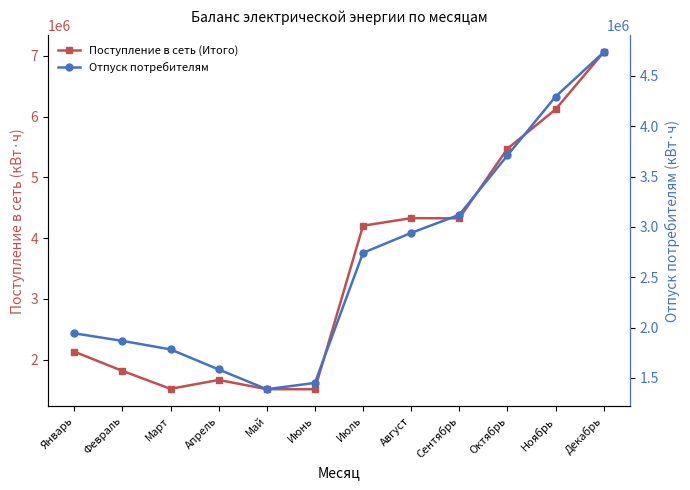

What is the lowest value of the Отпуск потребителям series?

1387870